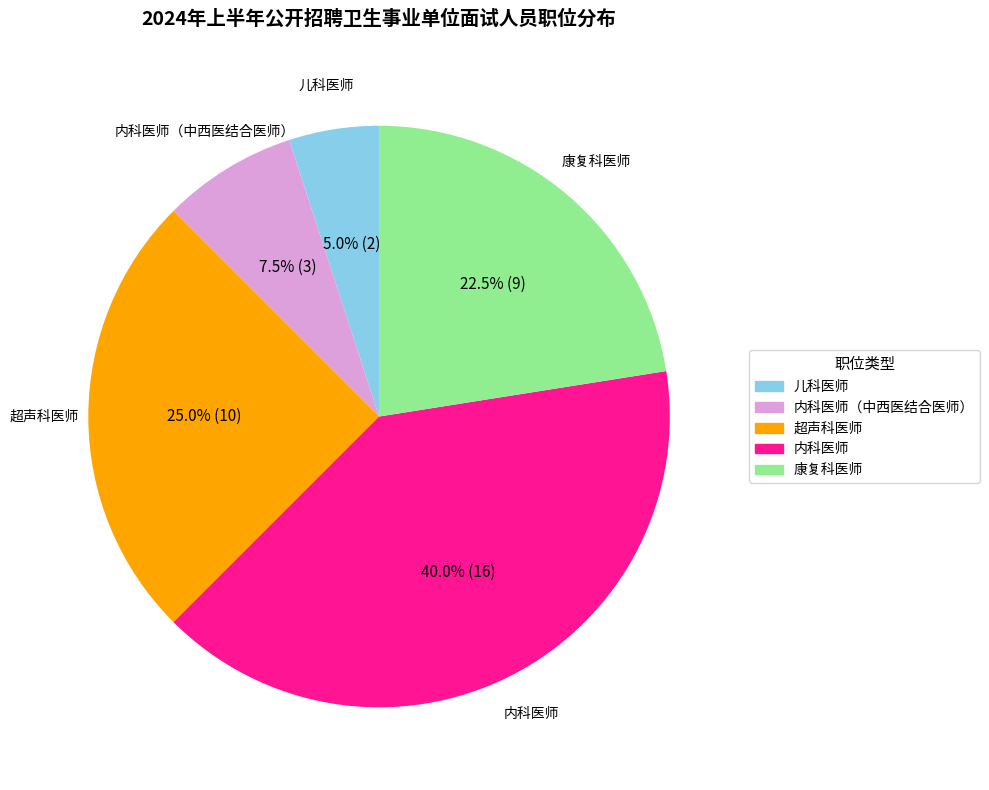

Is there a majority slice in this chart?

No